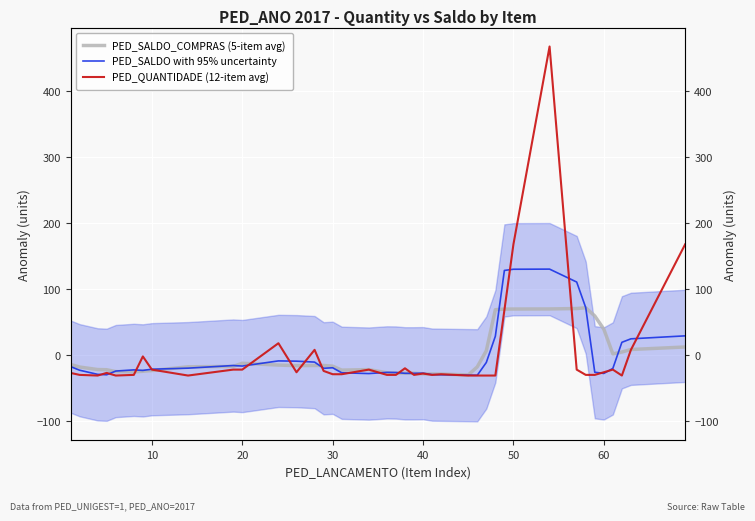

What is the sum of all PED_SALDO_COMPRAS (5-item avg) values?

-54.1